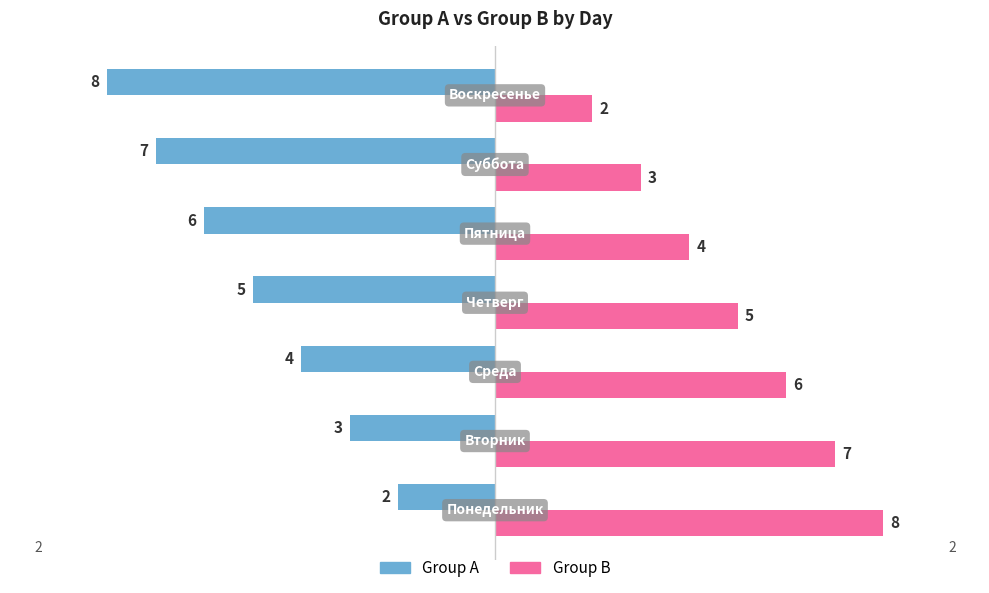

Which series has the largest total across all categories?

Group B